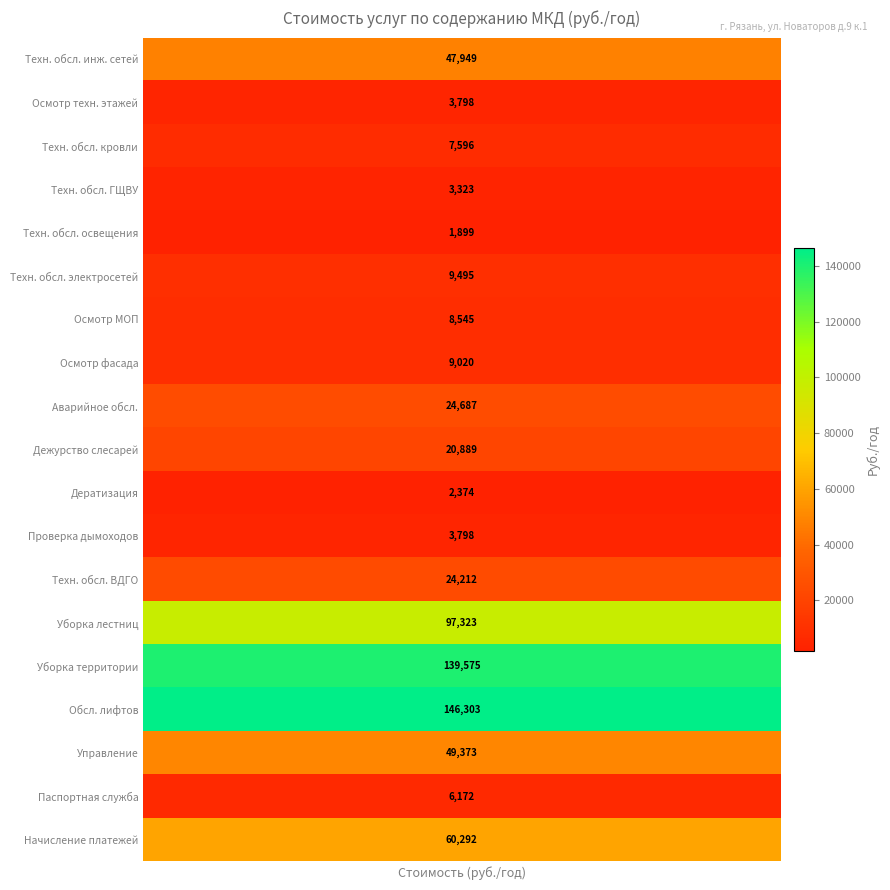

Reading left to right, extract all data points from this chart.

47949.1	3798.0	7595.9	3323.2	1899.0	9494.9	8545.4	9020.1	24686.7	20888.7	2373.7	3798.0	24211.9	97322.5	139574.7	146303.0	49373.4	6171.7	60292.5